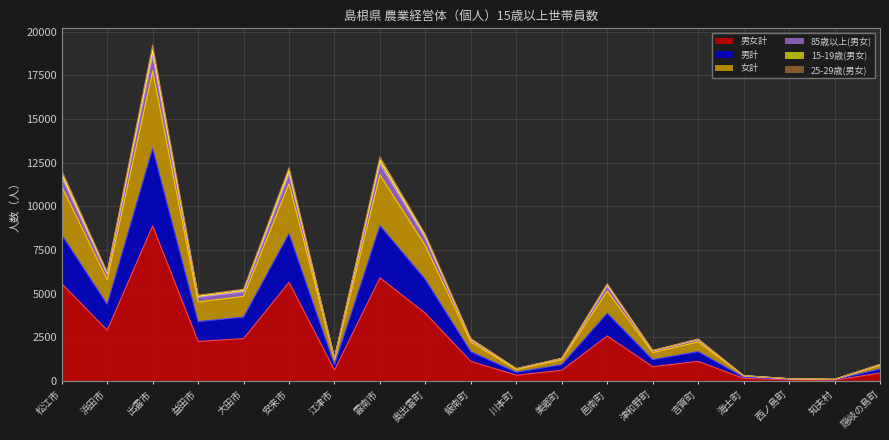

At which category is the sum across all series the highest?

出雲市